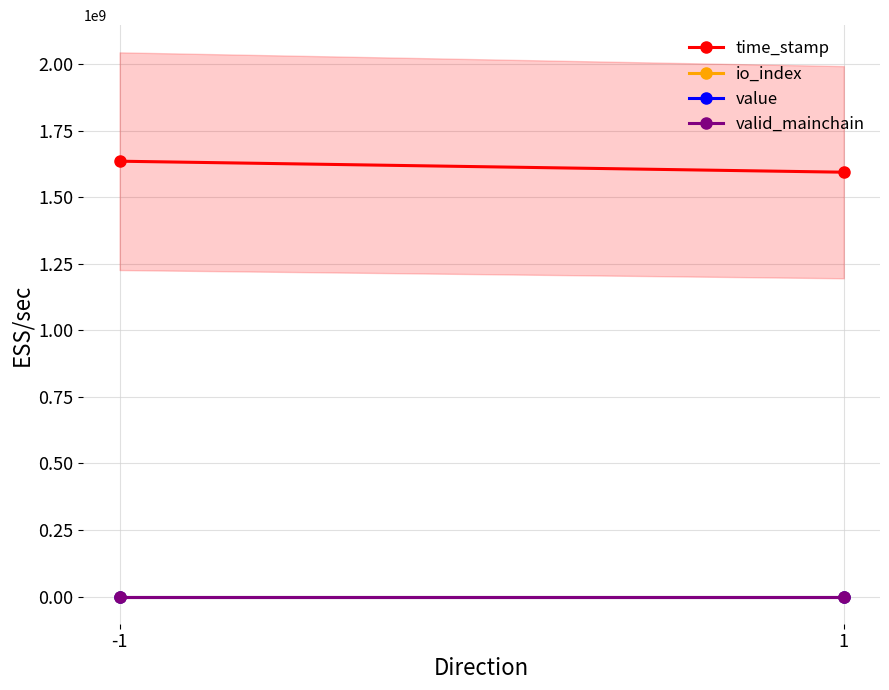

Reading left to right, extract all data points from this chart.

time_stamp: 1635987583.0	1594647744.0
io_index: 333.0	1.0
value: 0.0	0.0
valid_mainchain: 1.0	1.0